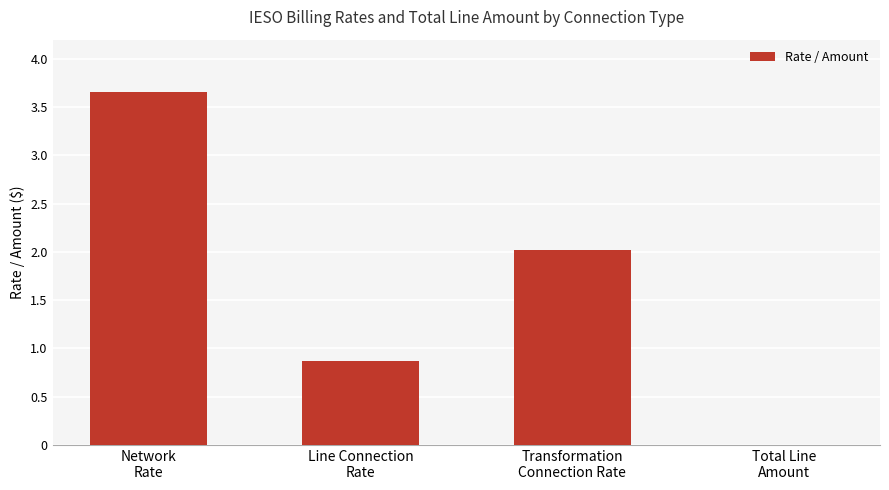

What is the greatest value displayed?

3.7